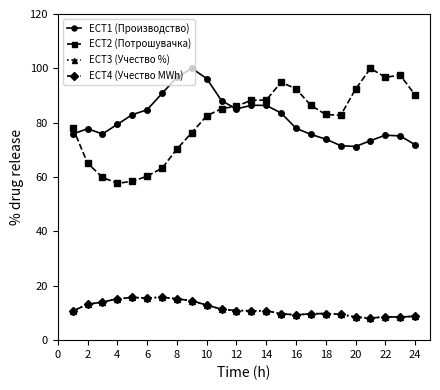

How many interior local peaks does the ECT4 (Учество MWh) series have?

4